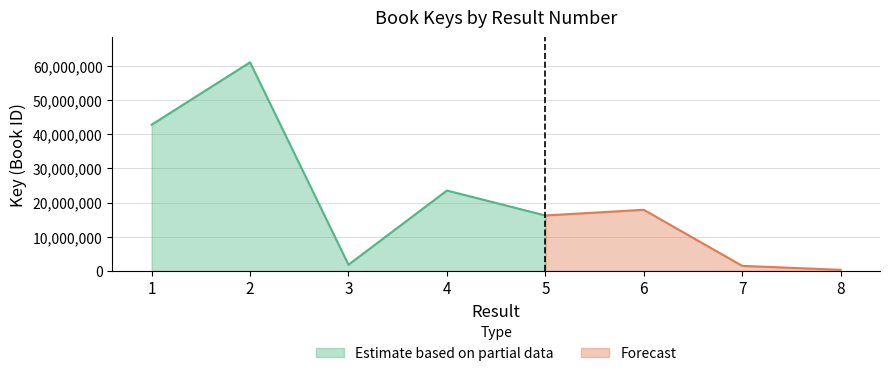

Reading left to right, list all the values displayed in this chart.

1=42758358	2=60998664	3=1823668	4=23510295	5=16220892	6=17877956	7=1485087	8=325099